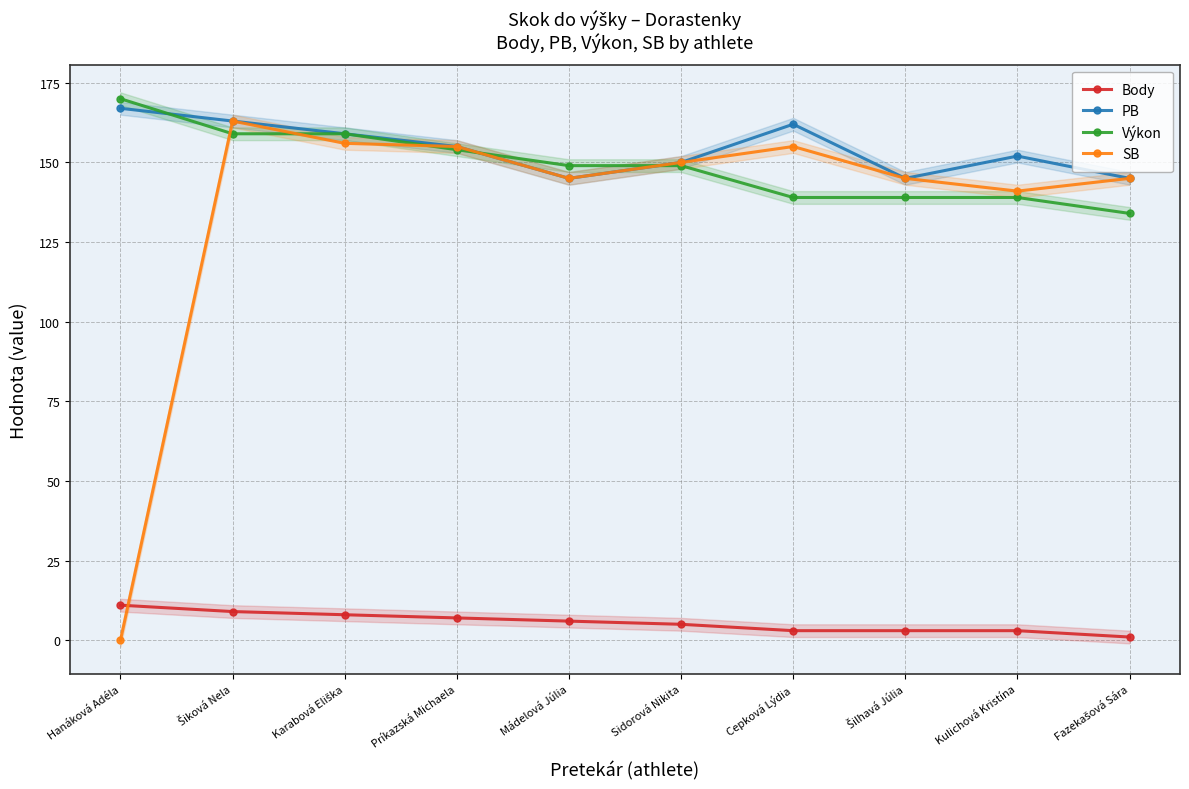

What is the maximum value for SB?

163